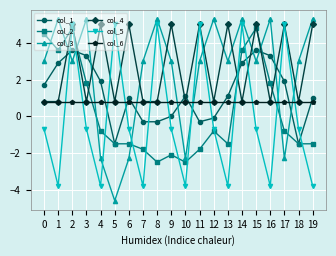

Count the number of data series in this chart.

6